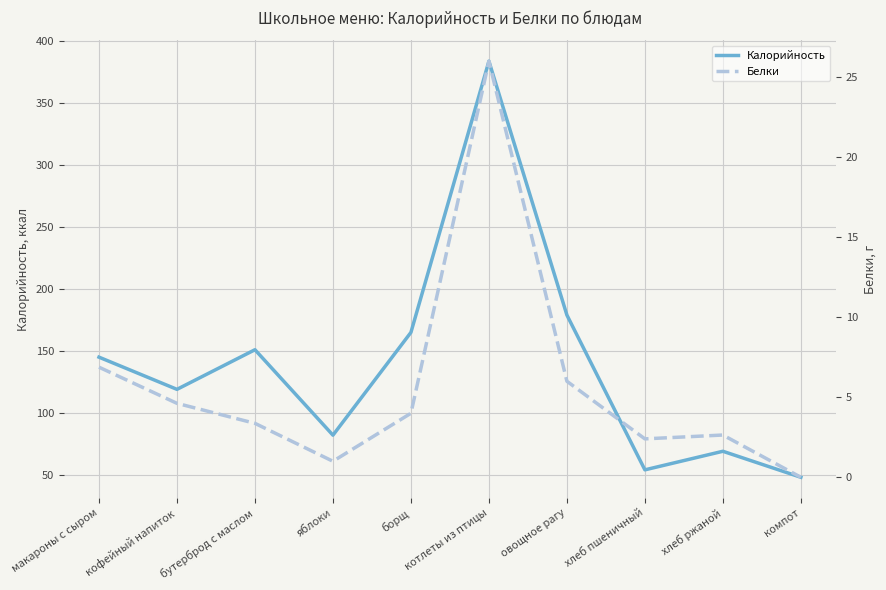

Which series changed the most between борщ and хлеб ржаной?

Калорийность